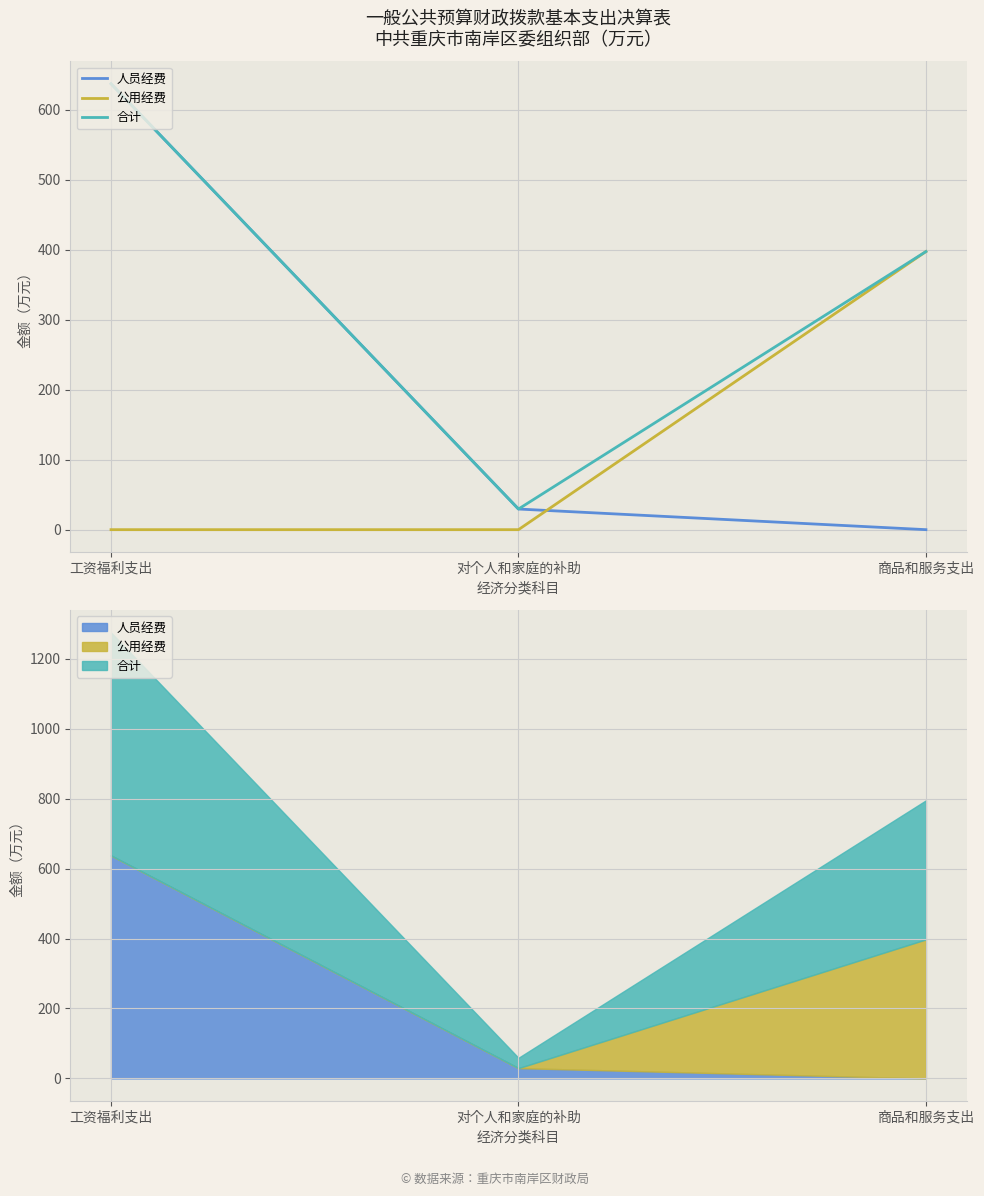

The value of 公用经费 at 工资福利支出 is -228.1. True or false?

False